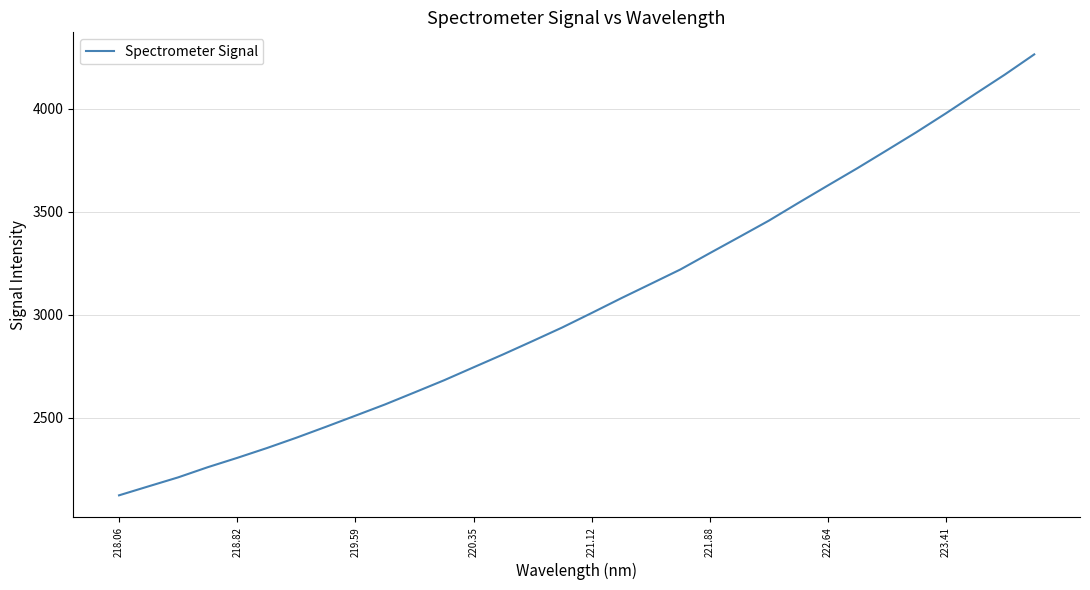

What is the sum of all values?

97634.9